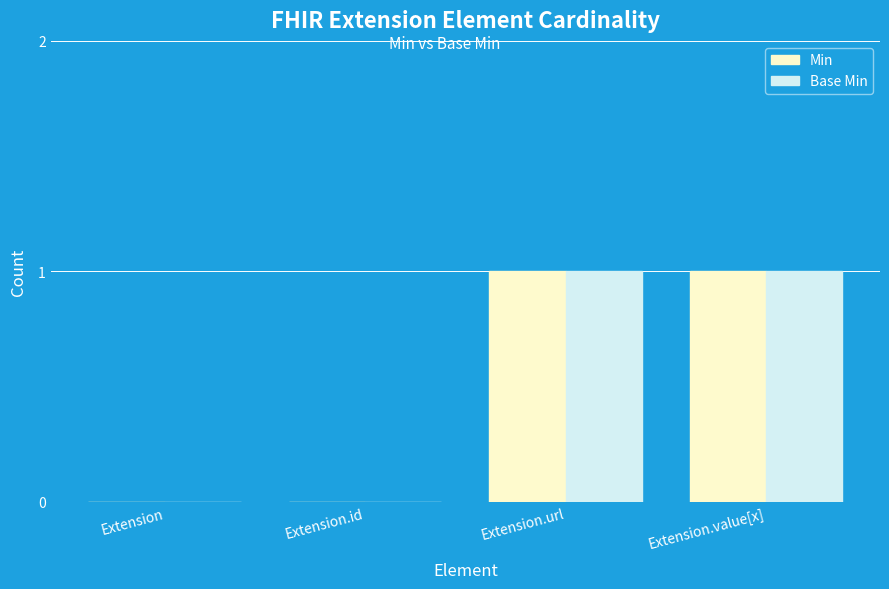

Reading right to left, transcribe all the data shown in this chart.

Min: 1	1	0	0
Base Min: 1	1	0	0